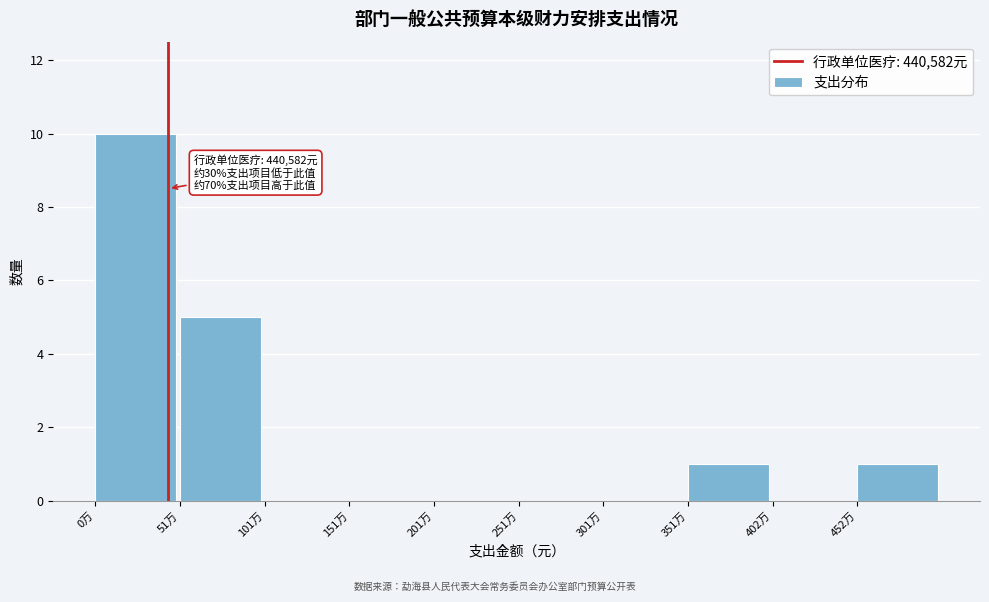

Reading left to right, transcribe all the data shown in this chart.

0万=10	51万=5	101万=0	151万=0	201万=0	251万=0	301万=0	351万=1	402万=0	452万=1